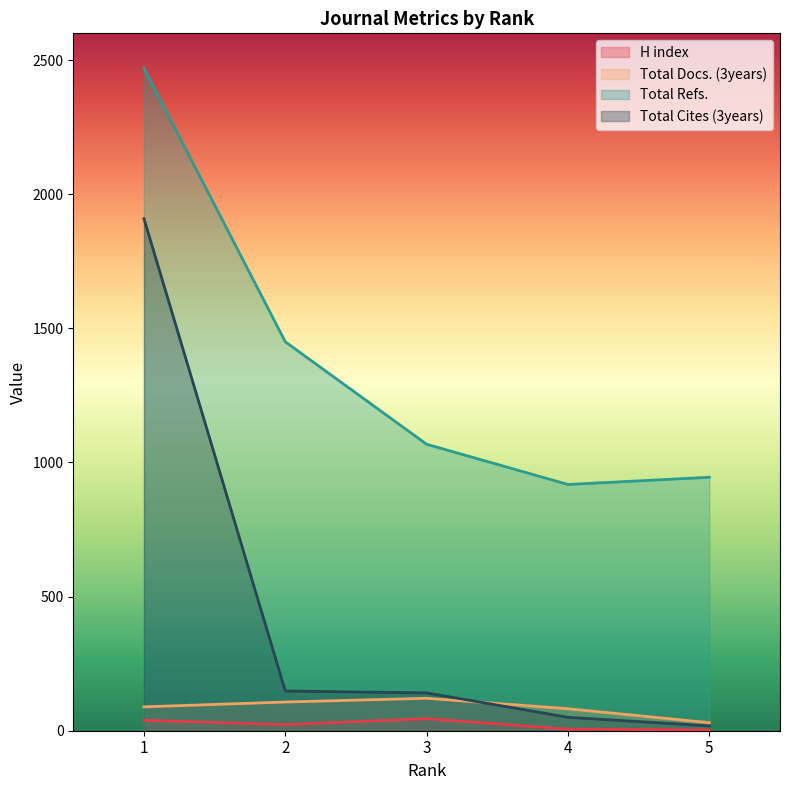

What is the sum of all H index values?

116